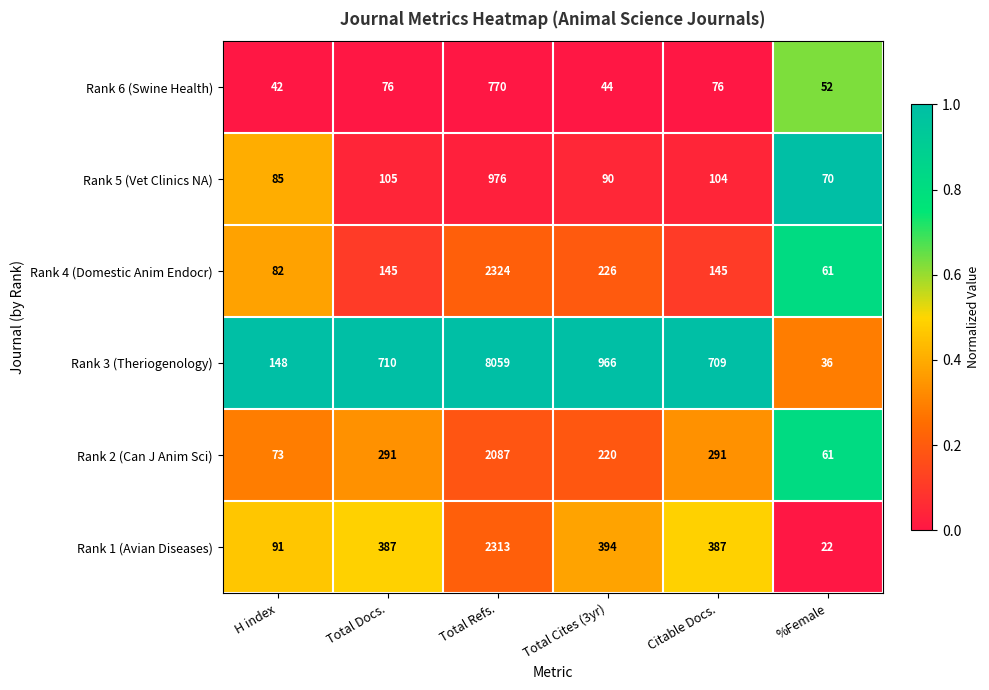

Read the Rank 2 (Can J Anim Sci) value at %Female.

61